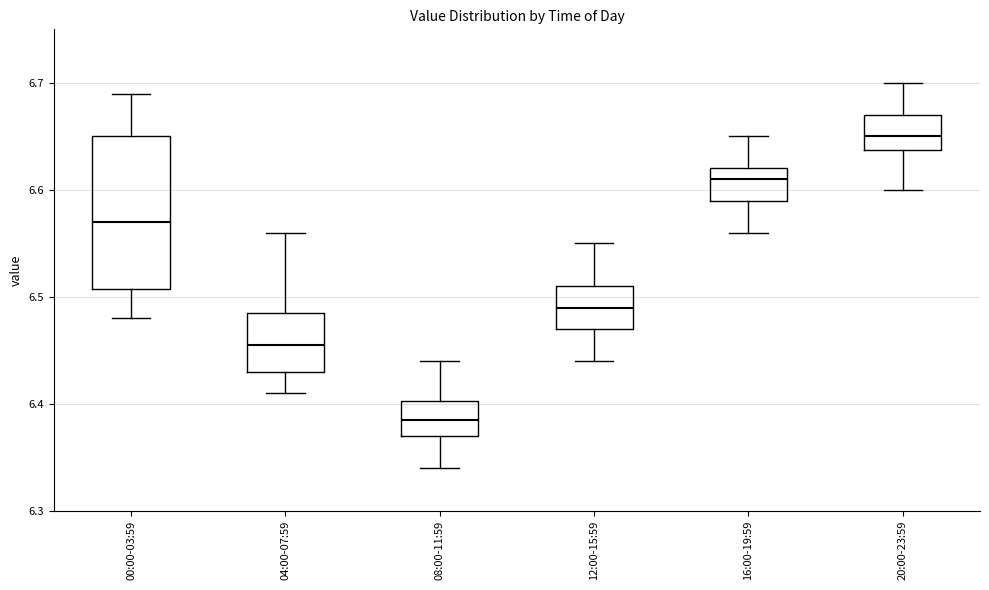

Which box has the lowest median line?

08:00-11:59